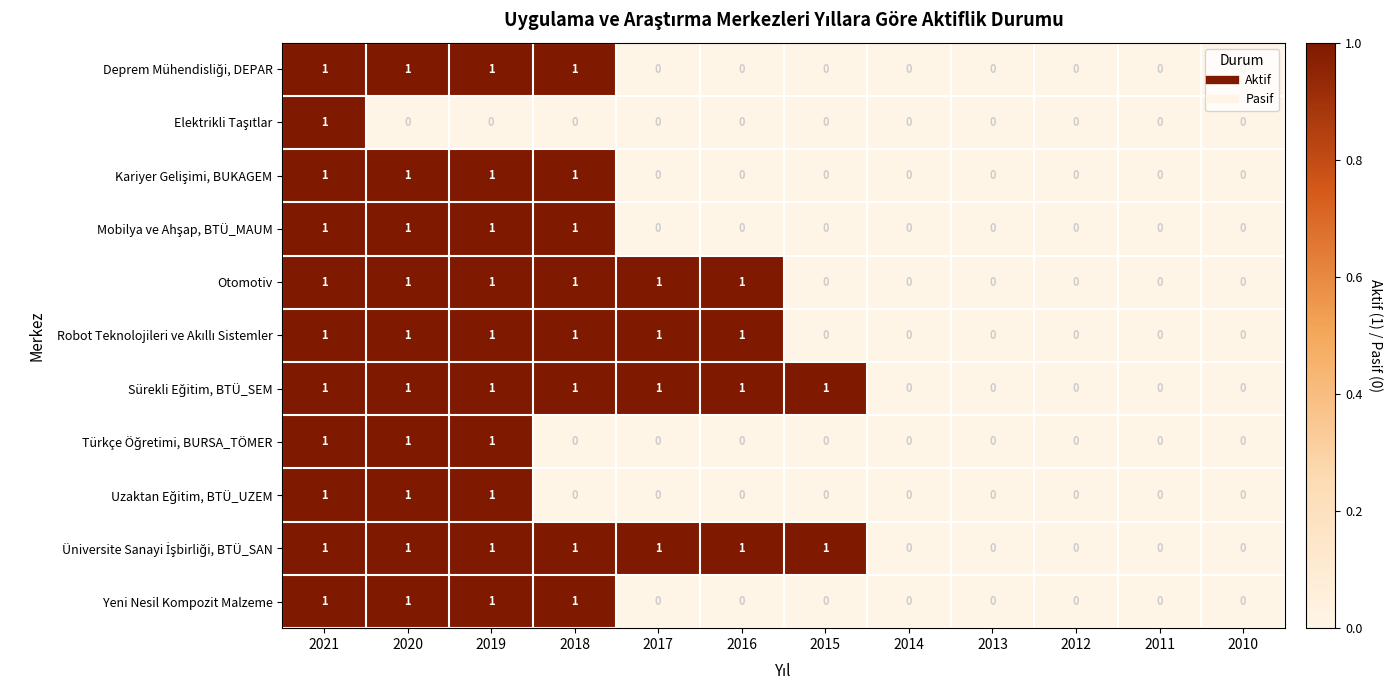

At which category is the sum across all series the highest?

2021